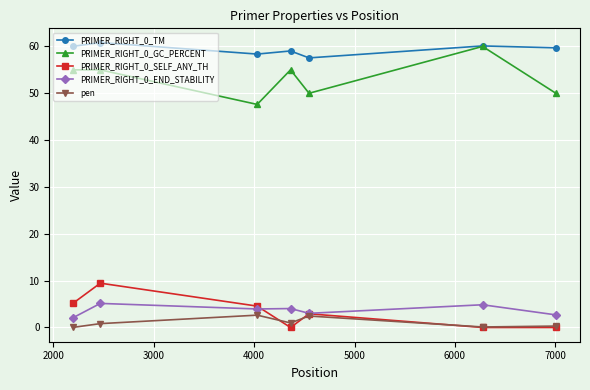

True or false: PRIMER_RIGHT_0_TM and pen intersect in this chart.

False